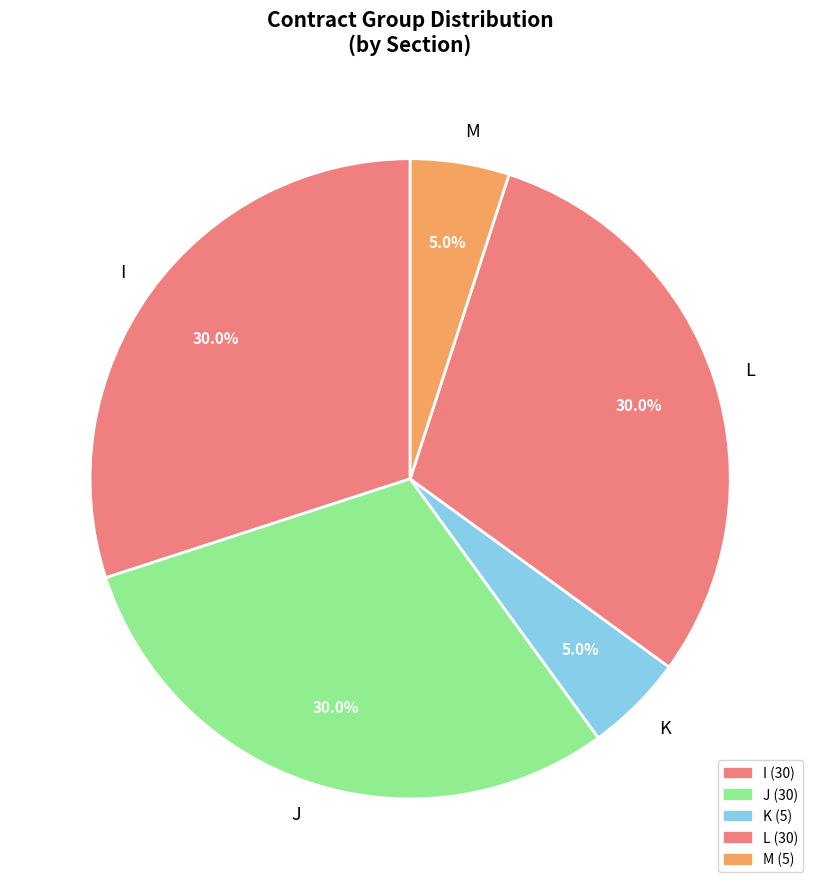

To the nearest percent, what portion does K represent?

5%